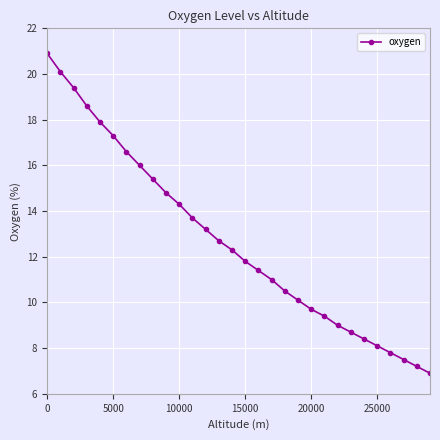

What is the maximum value shown in the chart?

20.9